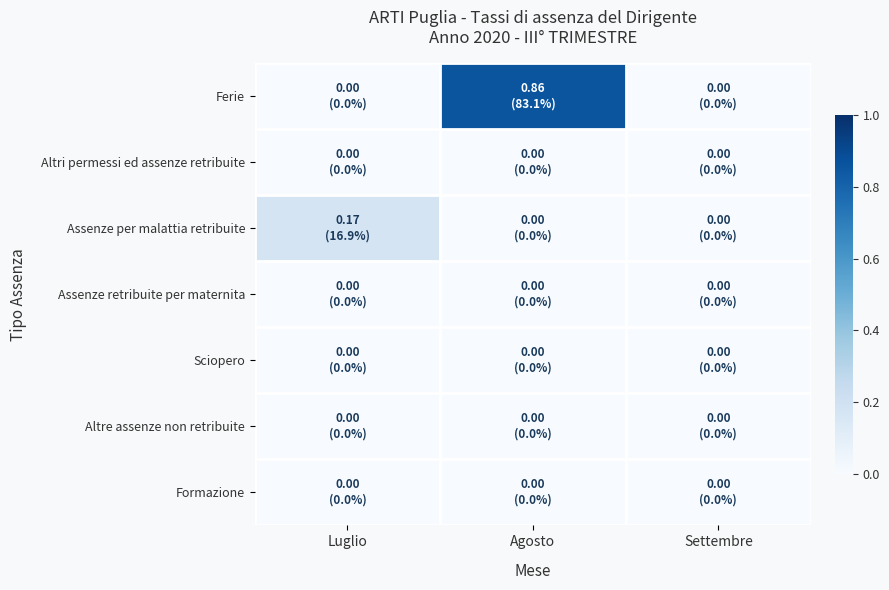

Which has a higher value, Luglio or Agosto?

Agosto